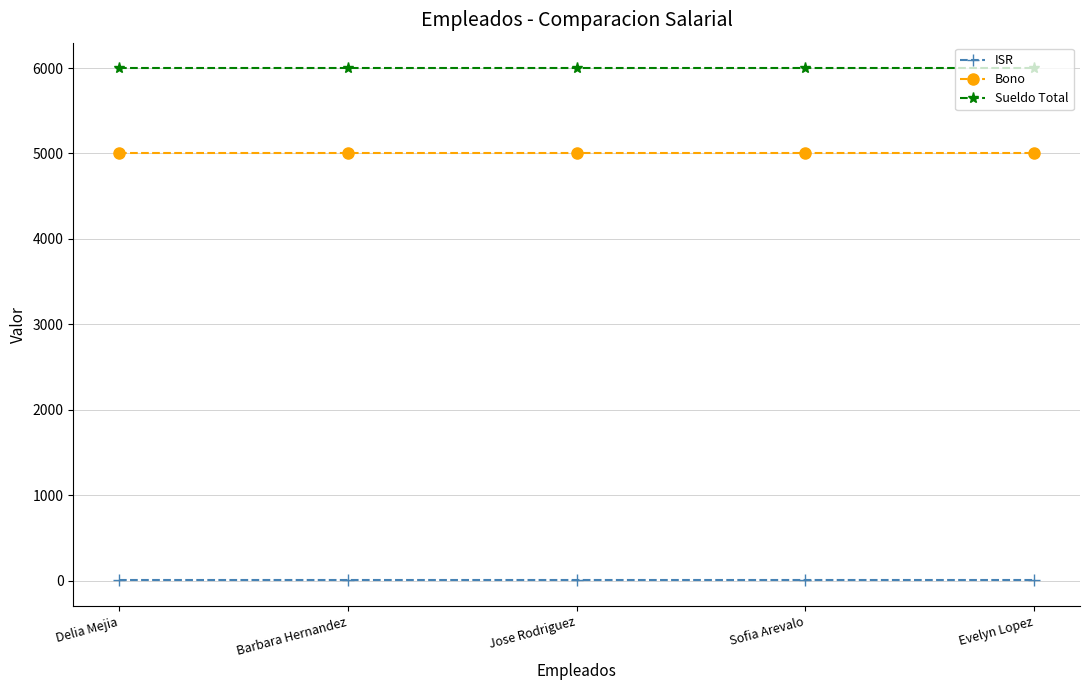

True or false: ISR and Bono intersect in this chart.

False